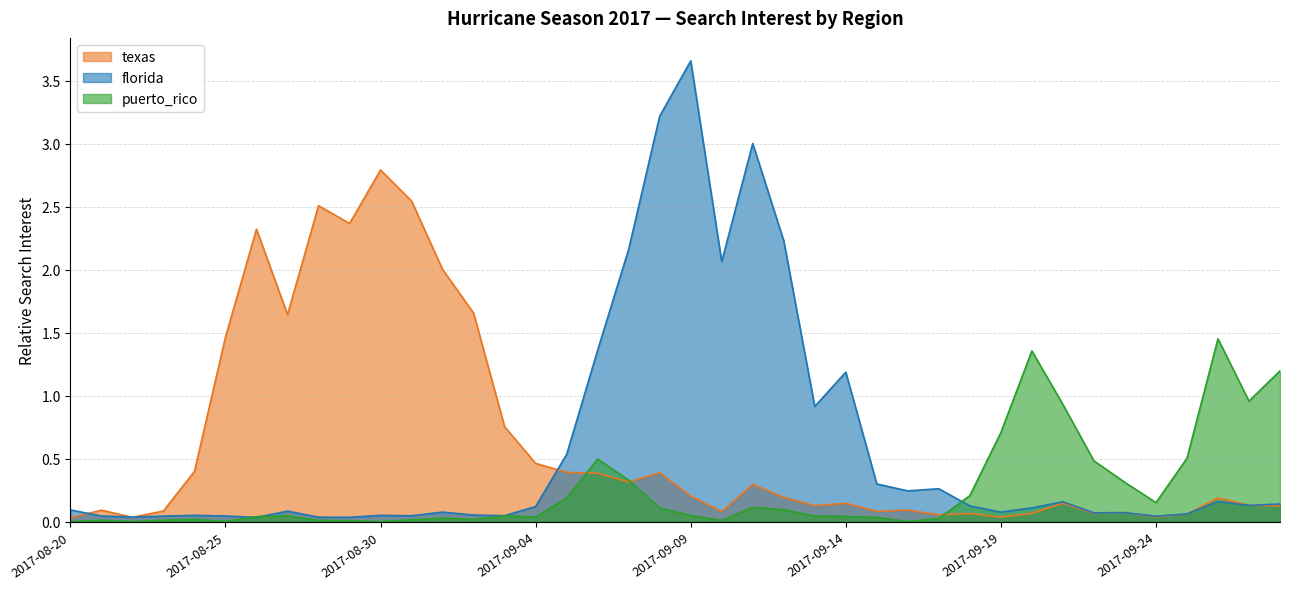

At which category is the sum across all series the highest?

2017-09-09